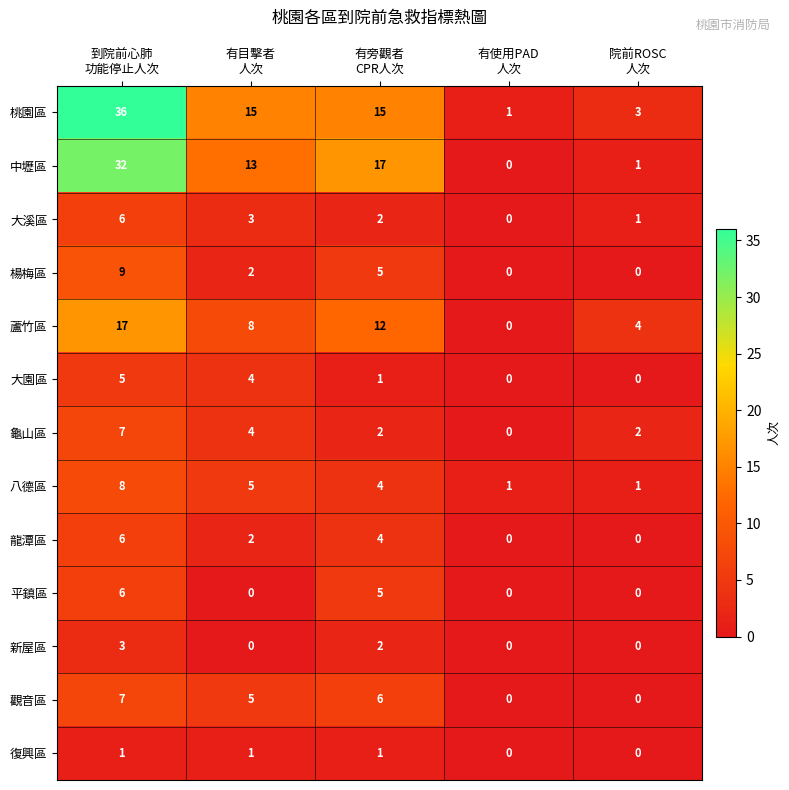

How many data points in 龍潭區 are less than 2?

2